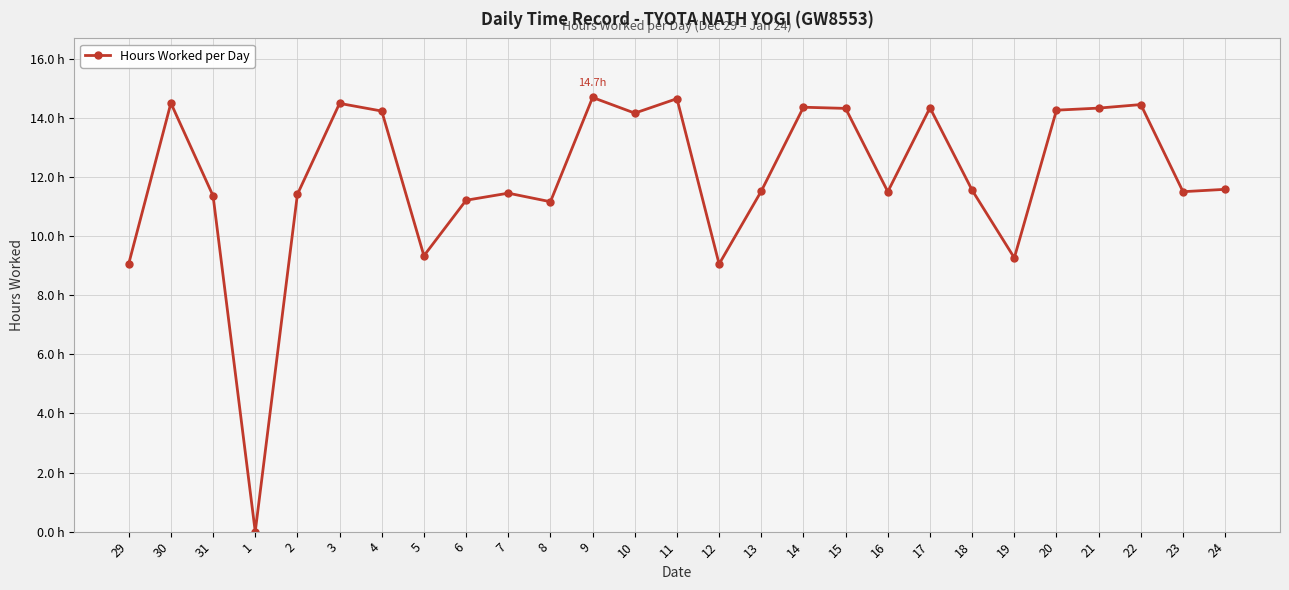

What is the sum of all values?

324.0